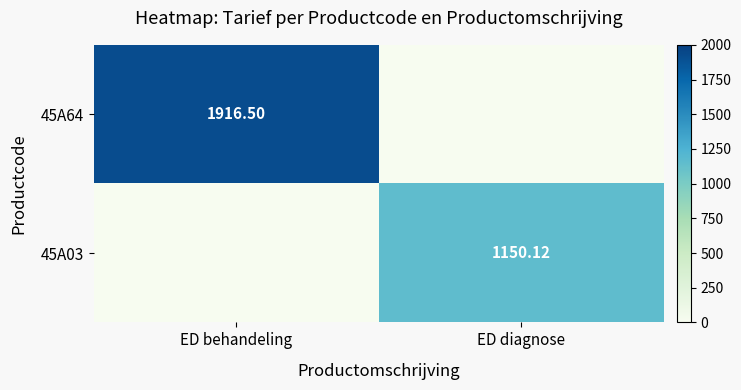

Rank the series at ED diagnose from lowest to highest value.

45A64, 45A03